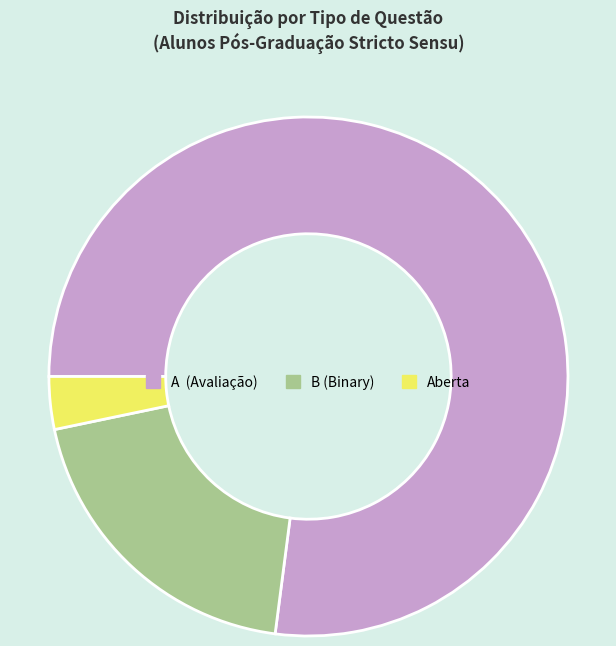

Does any single category account for the majority?

Yes